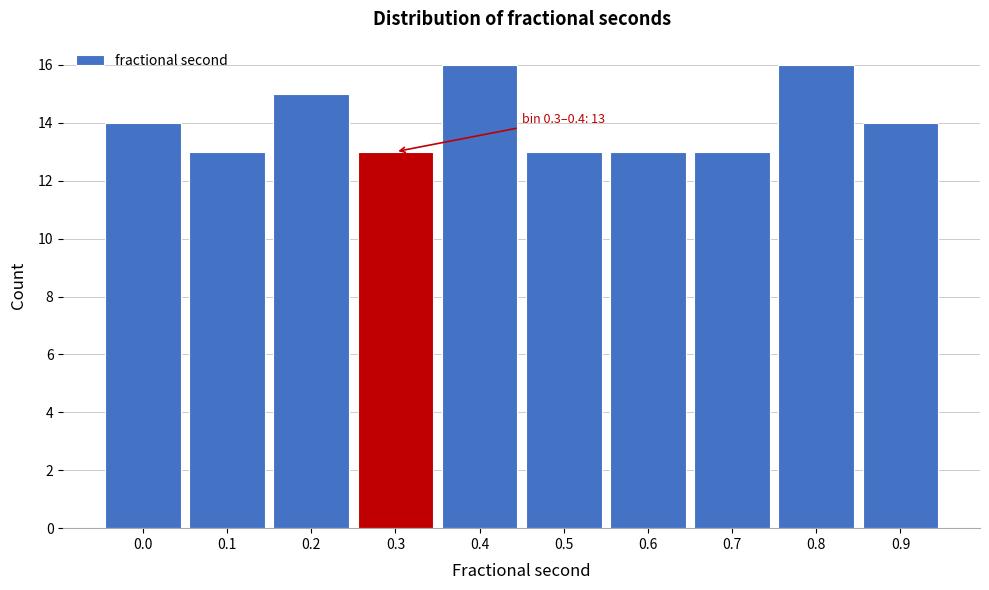

Reading left to right, what are all the values shown in this chart?

0.0=14	0.1=13	0.2=15	0.3=13	0.4=16	0.5=13	0.6=13	0.7=13	0.8=16	0.9=14